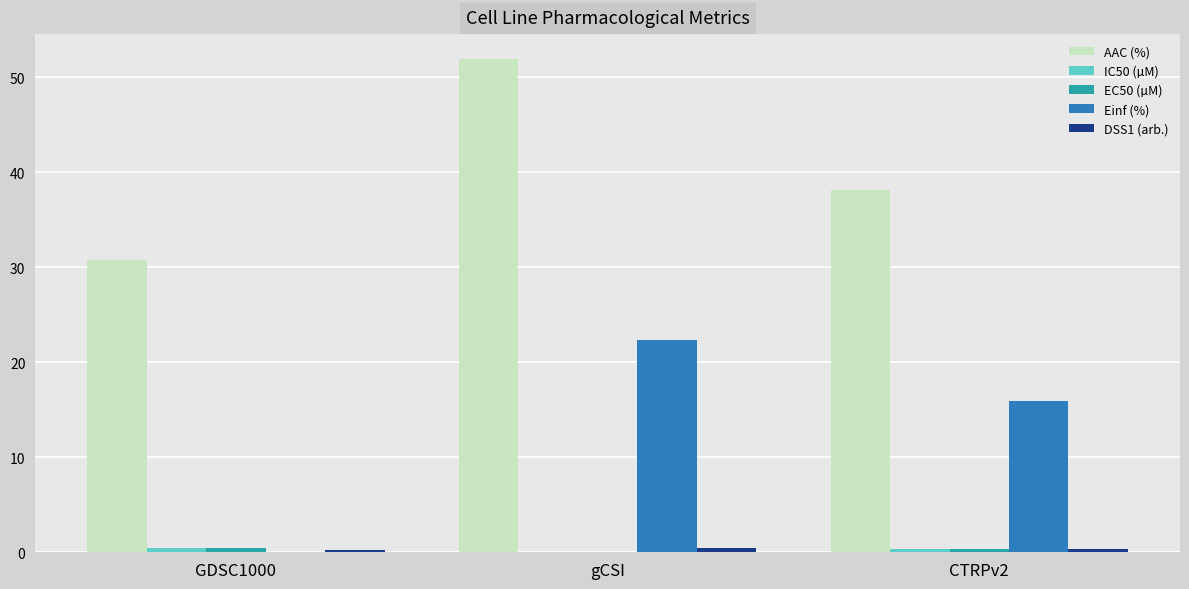

Which series changed the most between GDSC1000 and gCSI?

Einf (%)